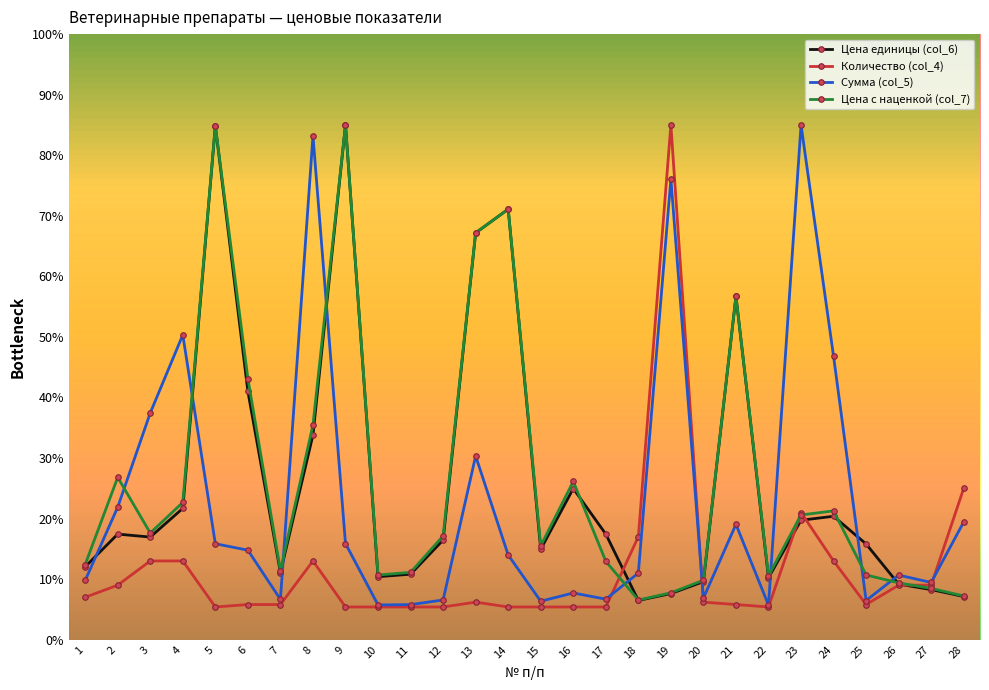

At how many categories does at least one series exceed 406?

11